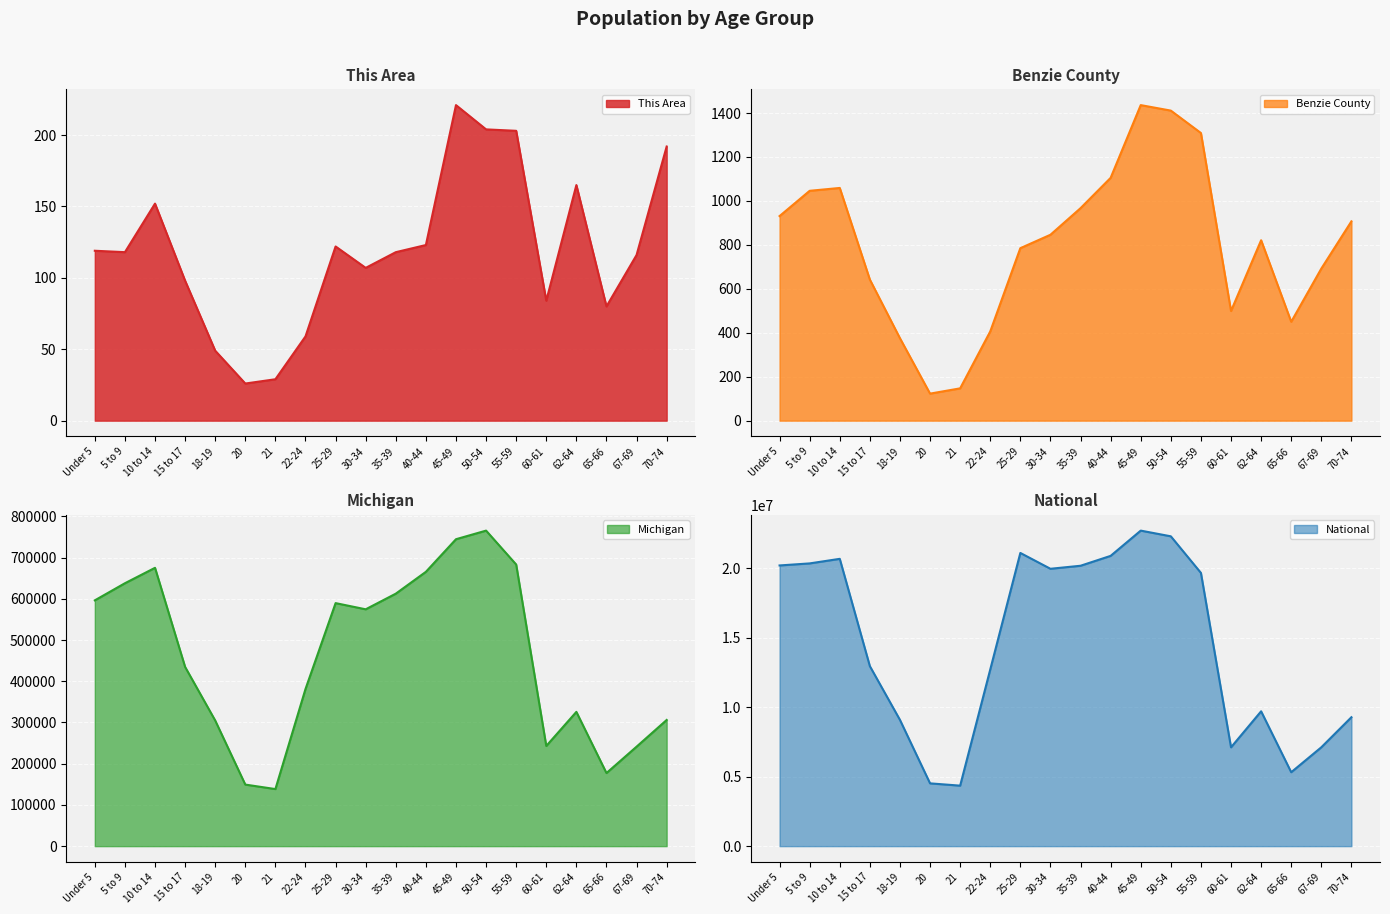

At which category is the sum across all series the highest?

45-49